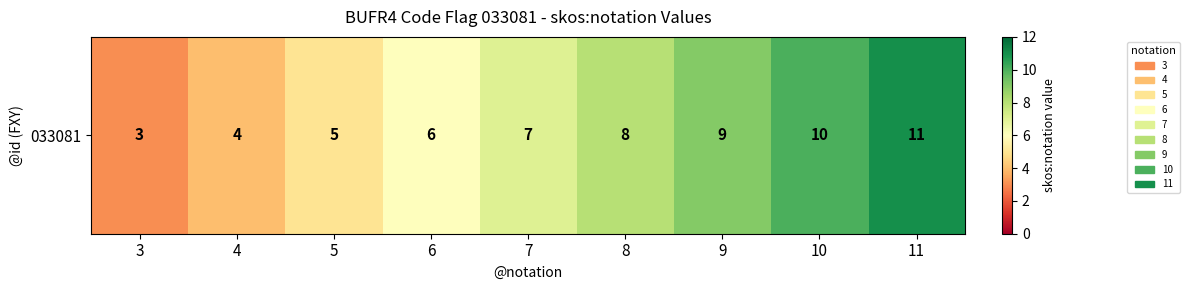

Between 8 and 3, which is larger?

8